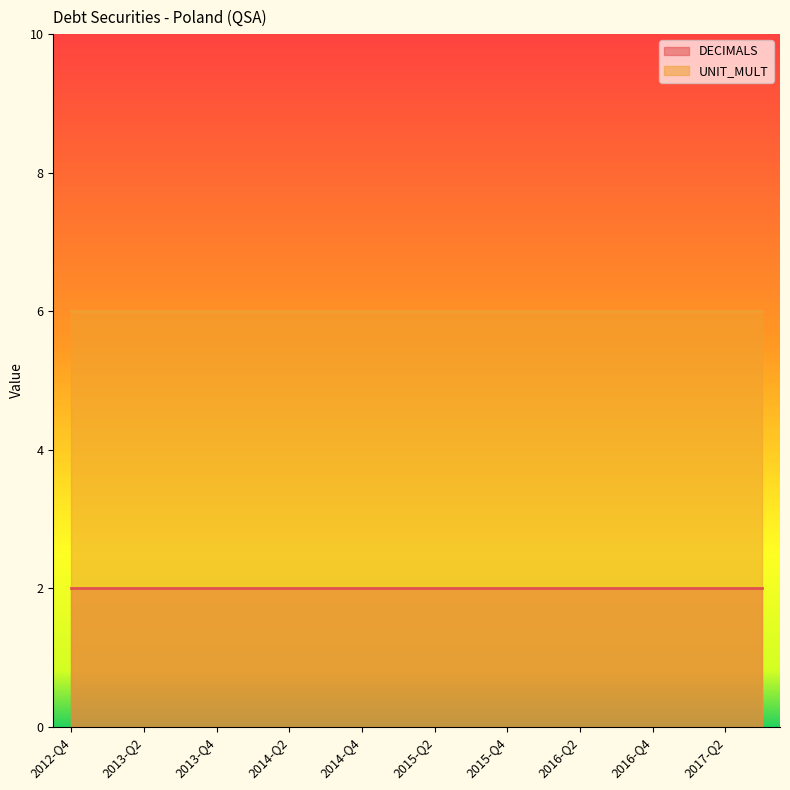

What are all the series names shown in the legend?

DECIMALS, UNIT_MULT